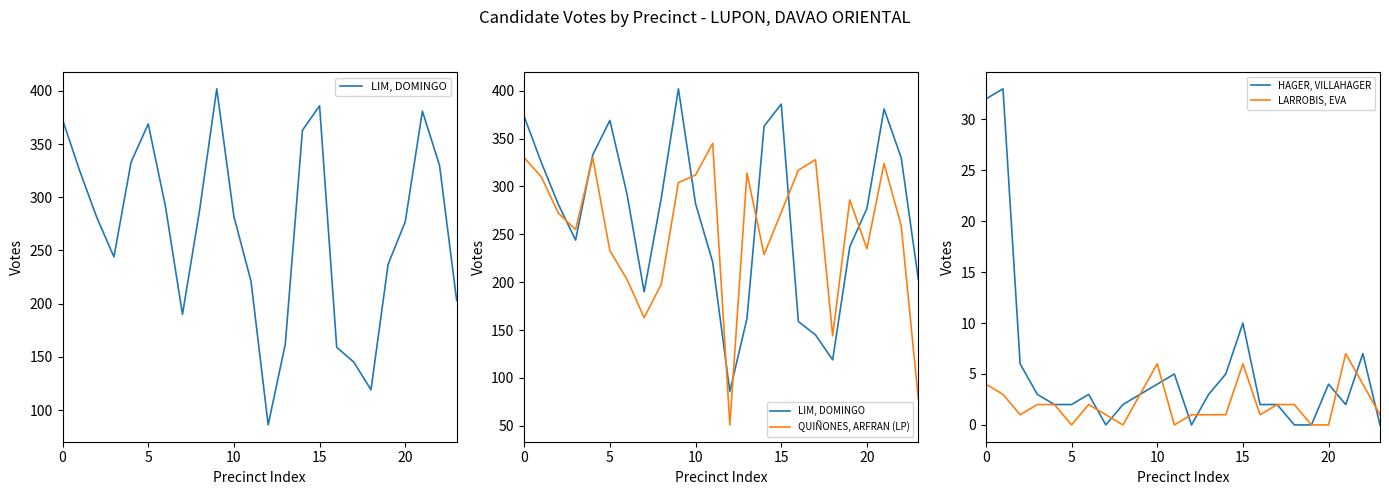

What is the maximum value shown in the chart?

402